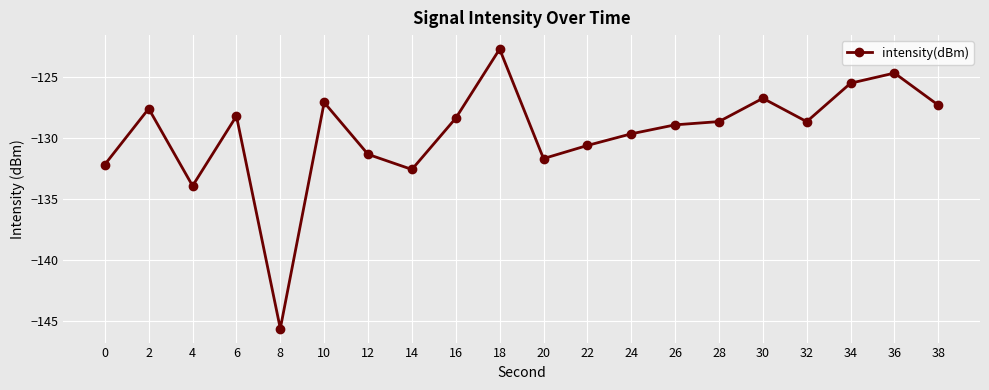

Does the chart display data point markers on the line(s)?

Yes